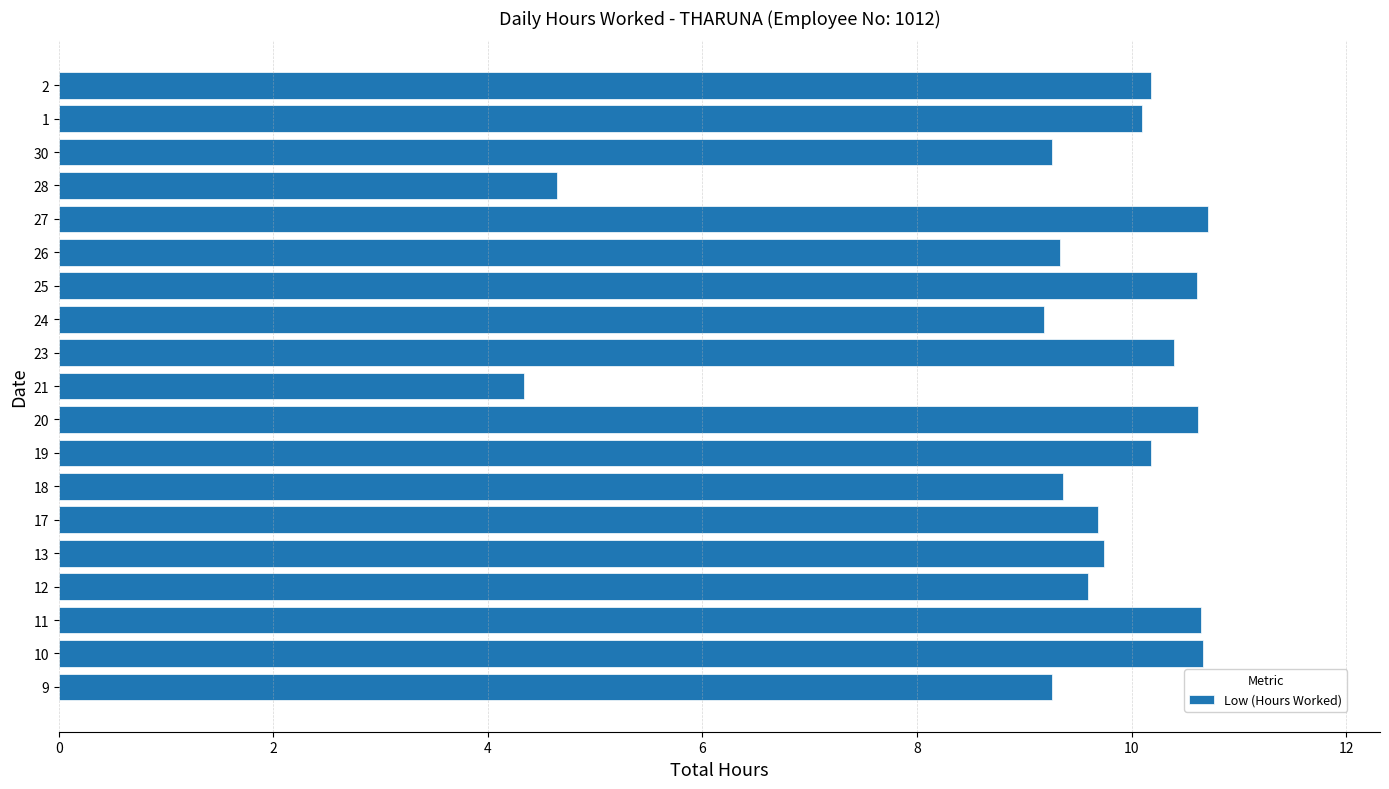

What is the smallest value displayed?

4.3